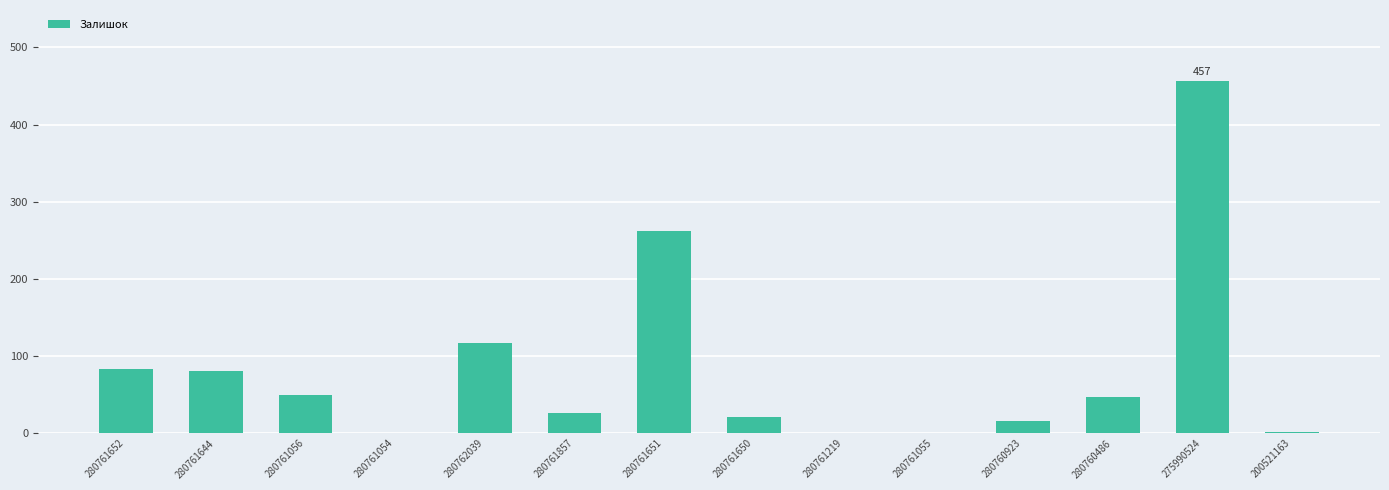

Count the number of categories in the chart.

14